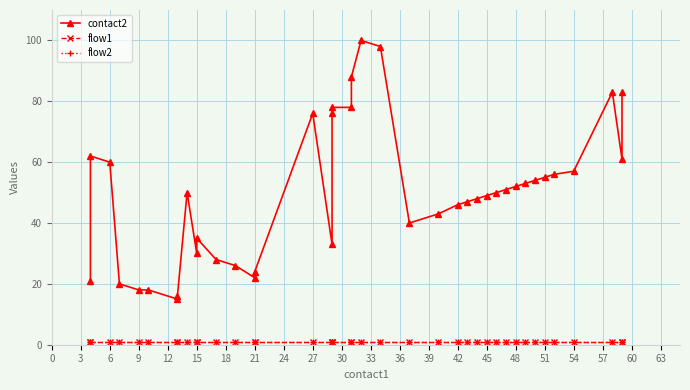

What is the value of the contact2 point at the 1st from the left?

21